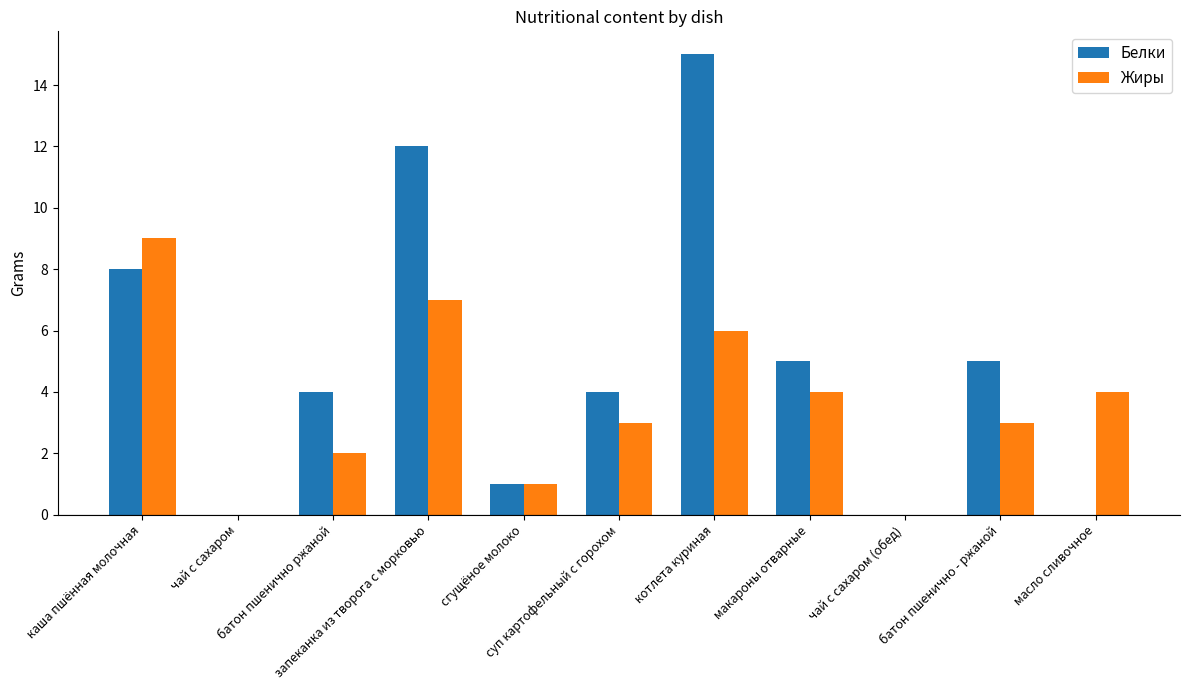

What is the maximum value for Жиры?

9